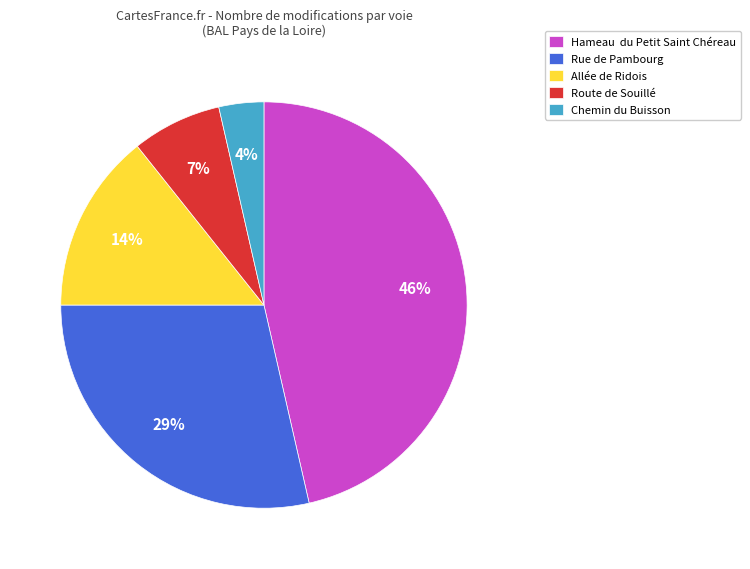

Is it true that Chemin du Buisson is 18% of the pie?

False